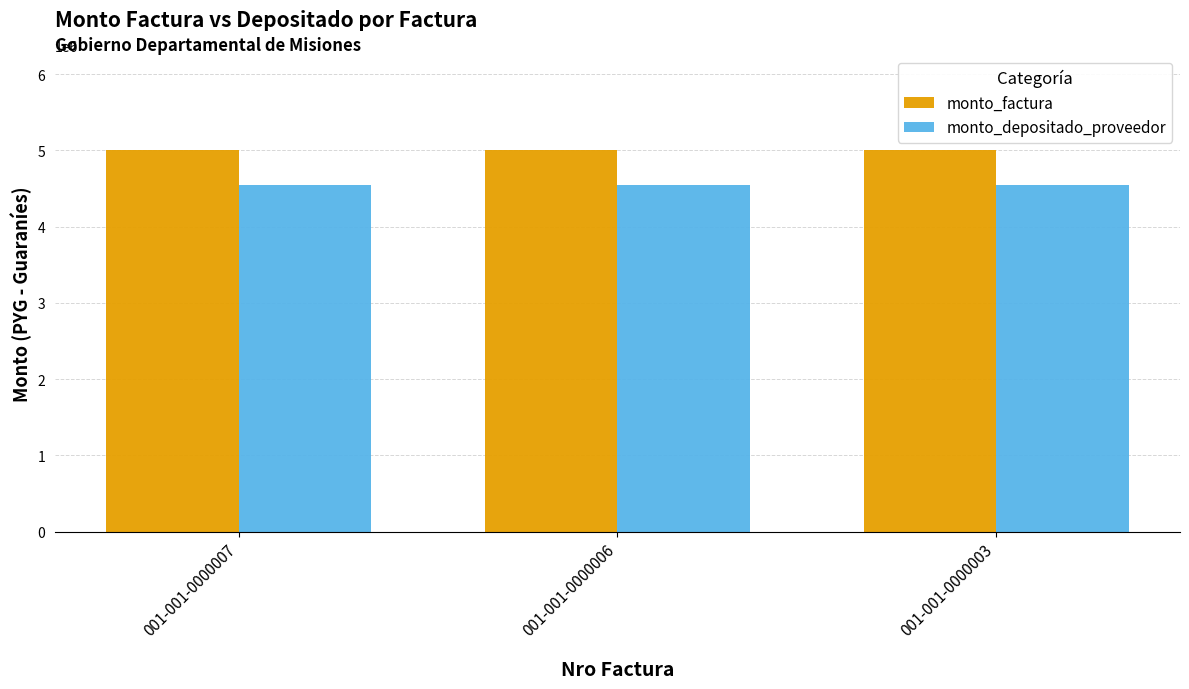

Does the chart contain stacked bars?

No